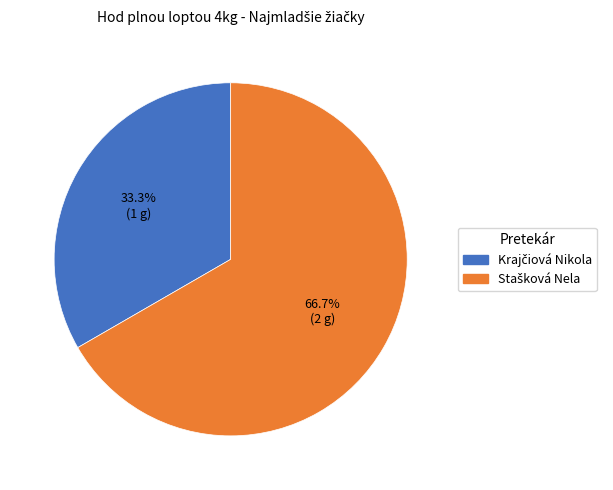

Is there any slice that represents more than half of the pie?

Yes